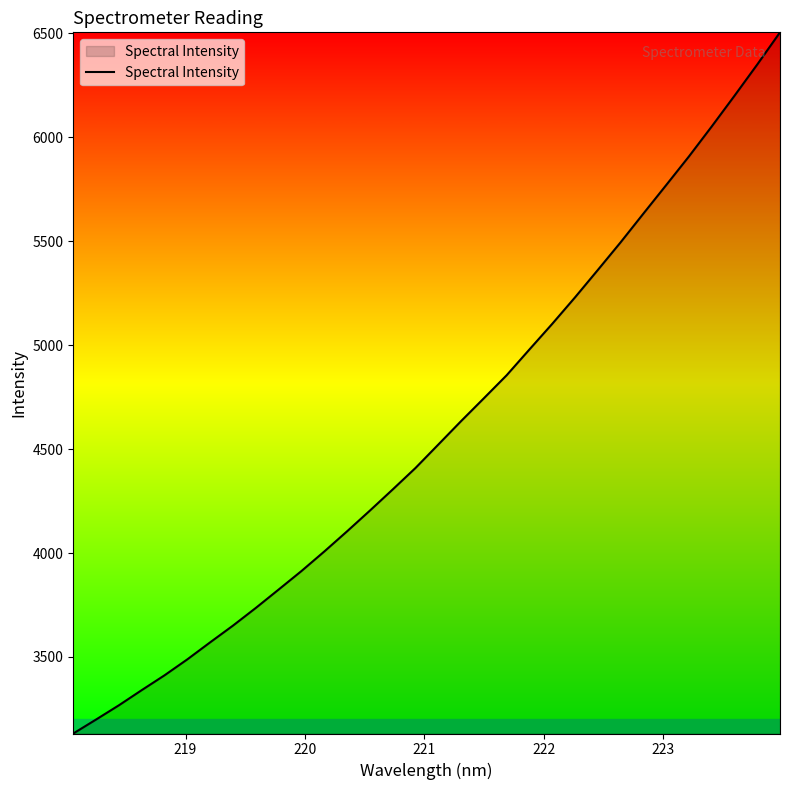

Does the chart display data point markers on the line(s)?

No